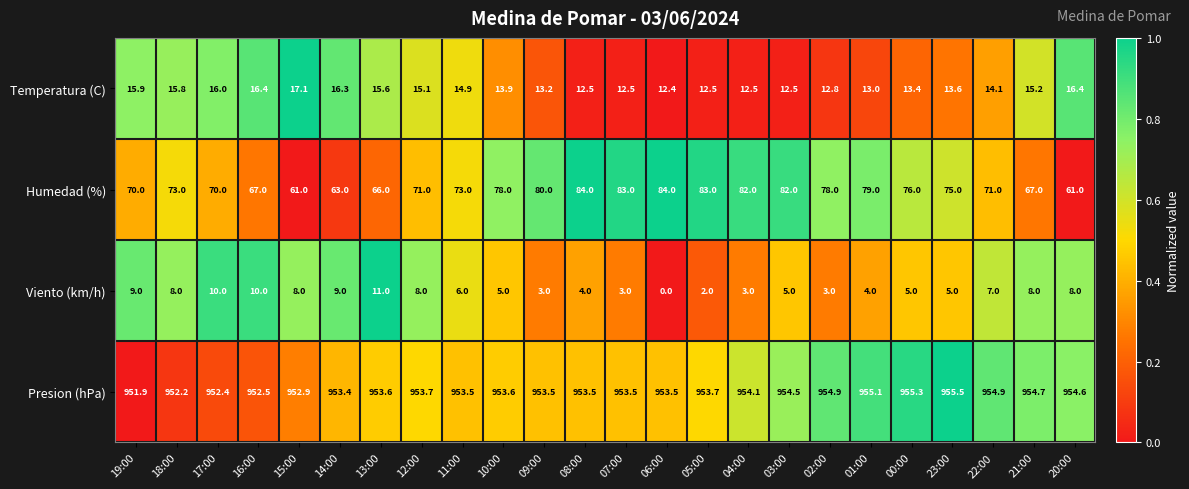

What is the sum of all Temperatura (C) values?

343.6